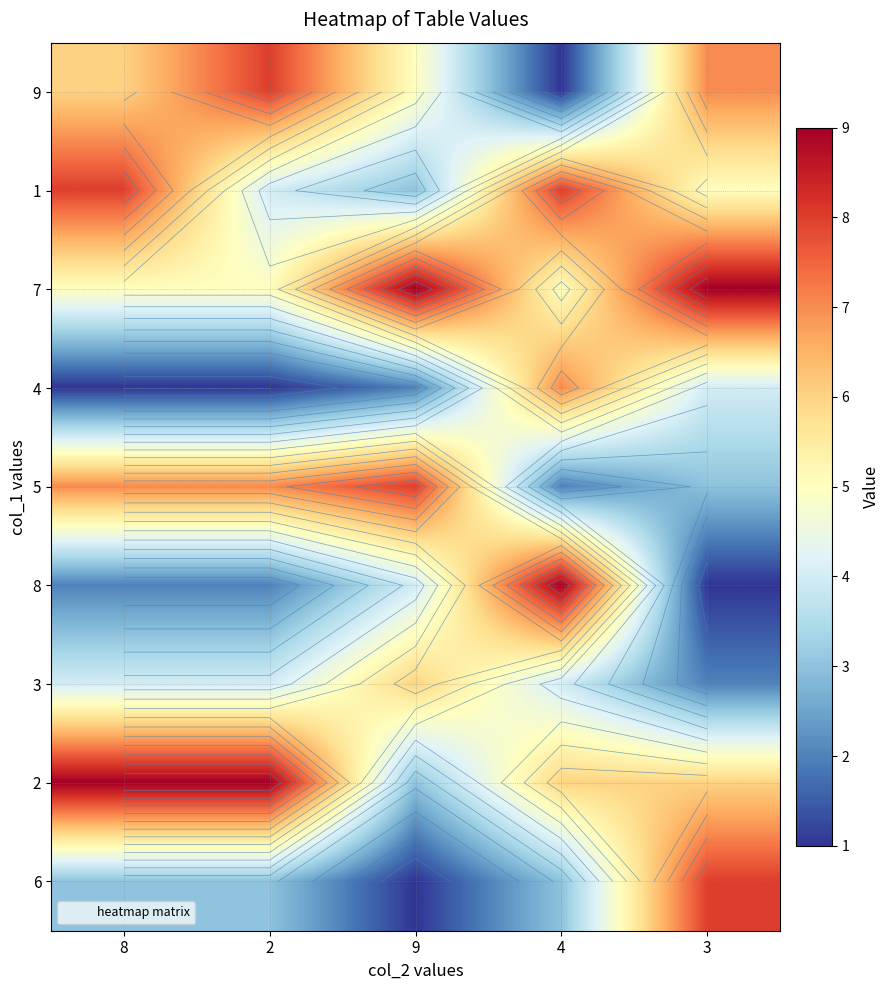

Which category has the highest value in the 9 series?

2